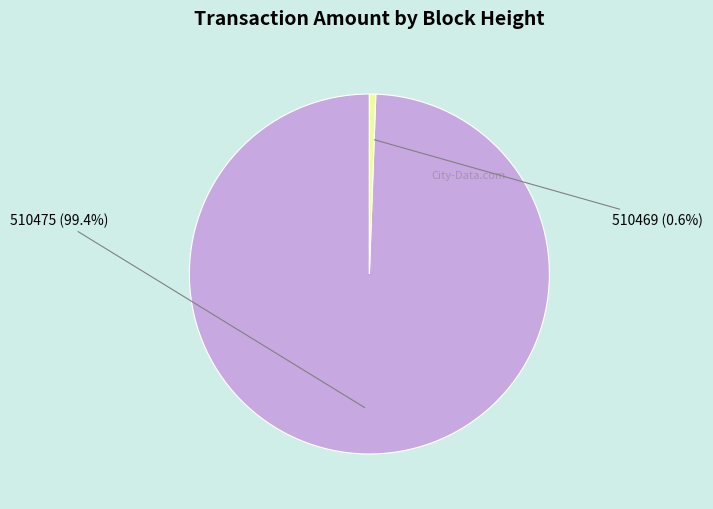

Rank the categories by value from lowest to highest.

510469, 510475